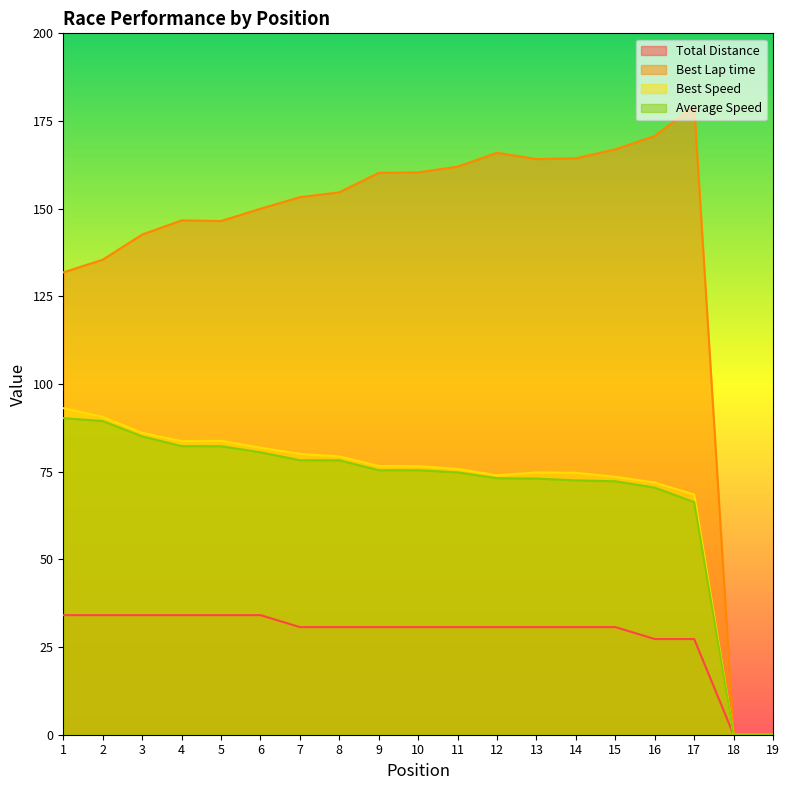

What is the difference between the maximum and minimum values in the Total Distance series?

34.1